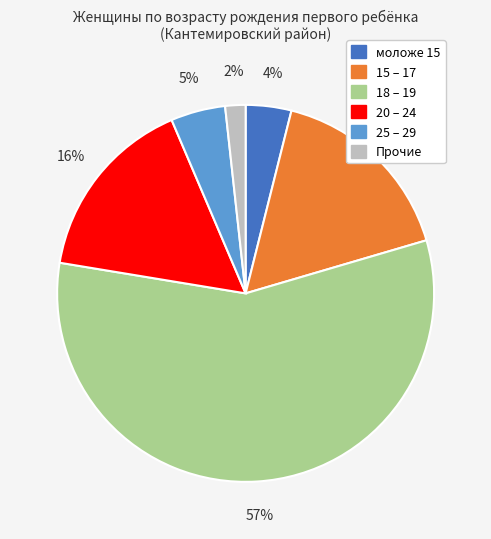

Is there any slice that represents more than half of the pie?

Yes